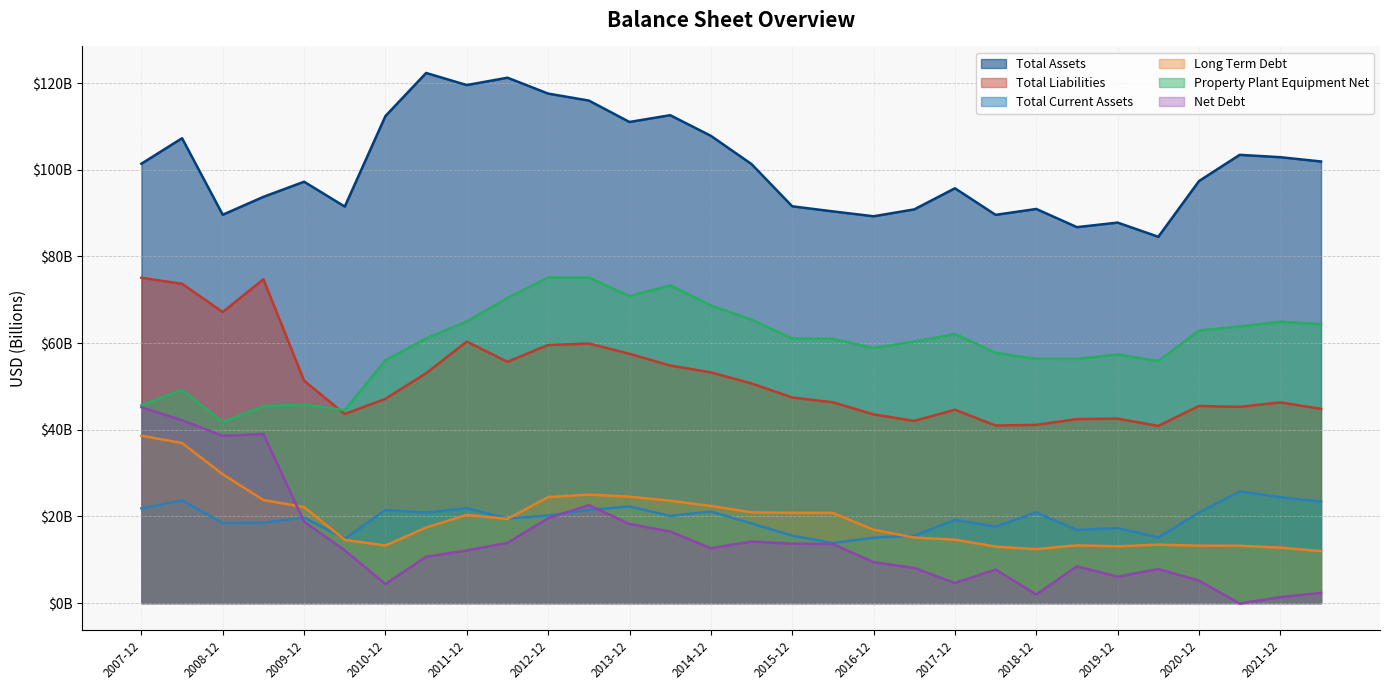

What is the average value of the Total Assets series?

100.9